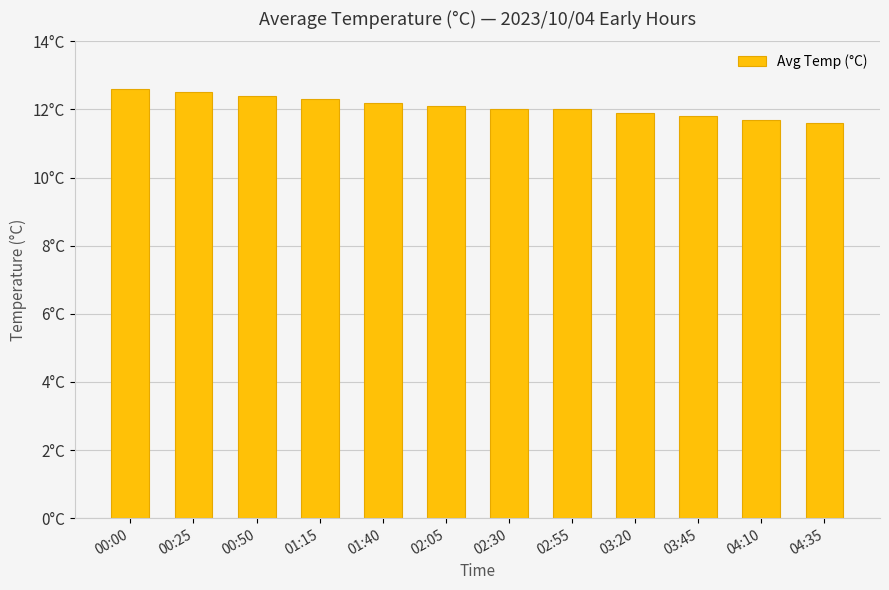

Which has a higher value, 04:10 or 04:35?

04:10